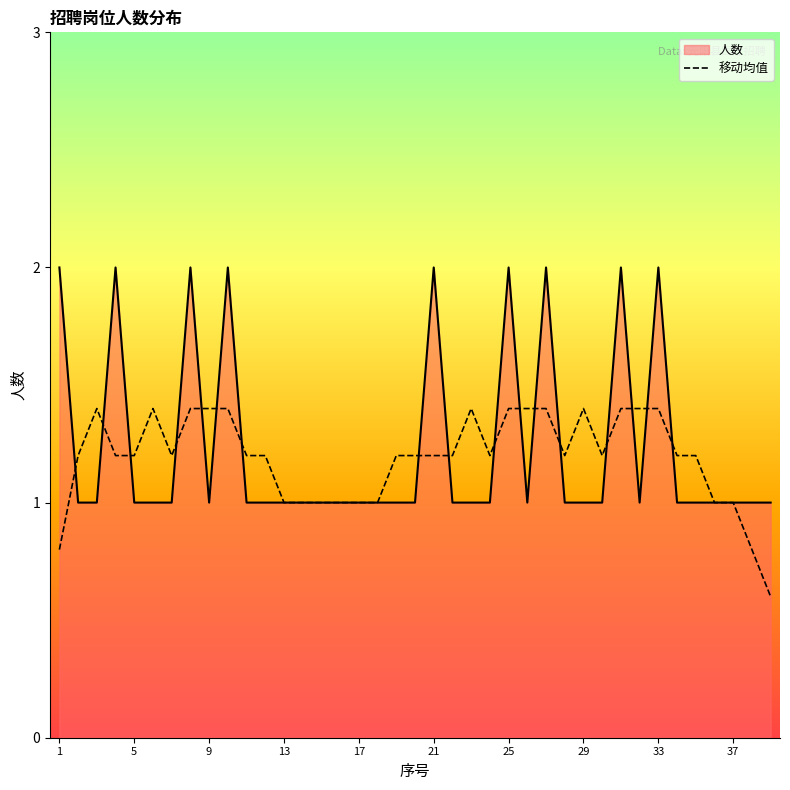

What is the greatest value displayed?

2.0